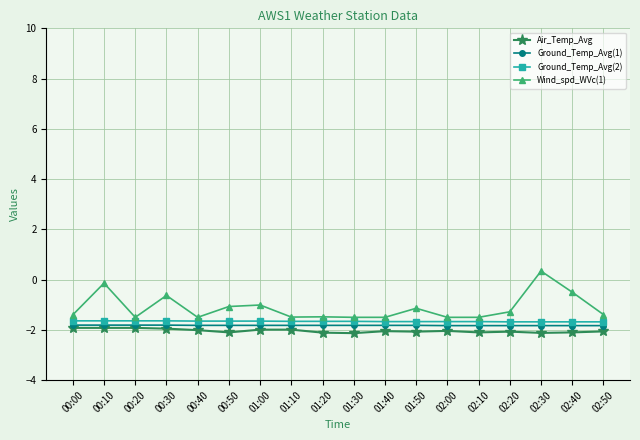

True or false: Ground_Temp_Avg(1) and Wind_spd_WVc(1) intersect in this chart.

False